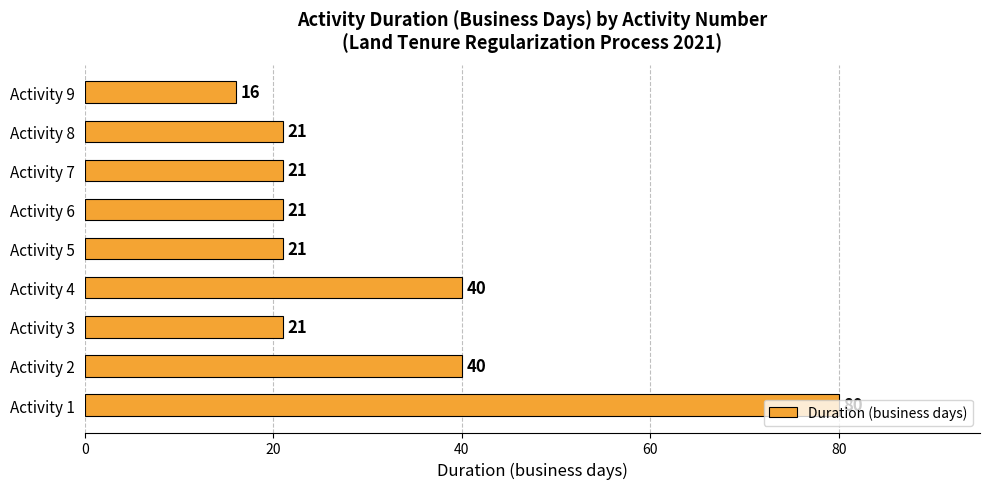

What is the difference between the maximum and minimum values?

64